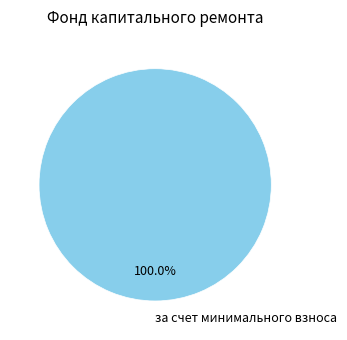

Does any single category account for the majority?

Yes